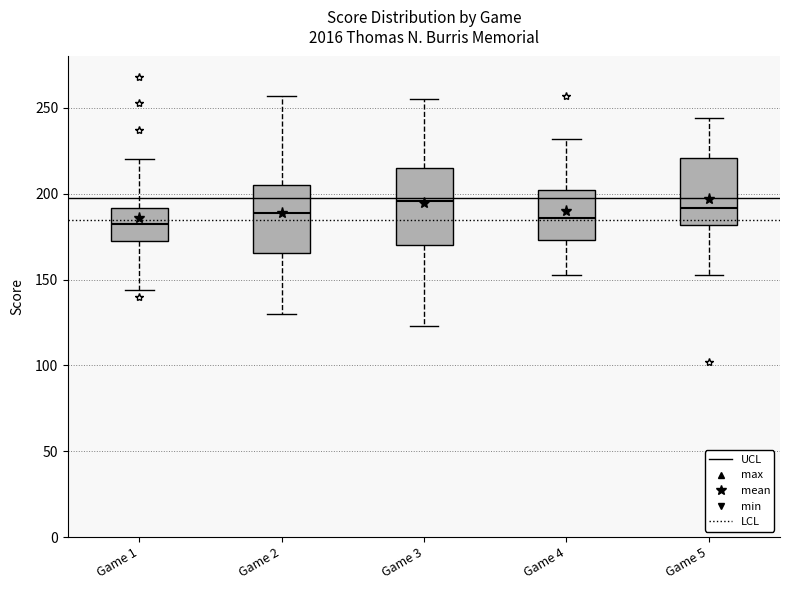

Reading left to right, transcribe this box plot: for each box, give where its median line is, the range the box spans, and where its two whiskers end, as read against the y-axis. The values are not printed on the chart, so give them approximately, as read against the axis.

Game 1: median 185, box 175 to 190, whiskers 145 to 220
Game 2: median 190, box 165 to 205, whiskers 130 to 255
Game 3: median 195, box 170 to 215, whiskers 125 to 255
Game 4: median 185, box 175 to 200, whiskers 155 to 230
Game 5: median 190, box 180 to 220, whiskers 155 to 245